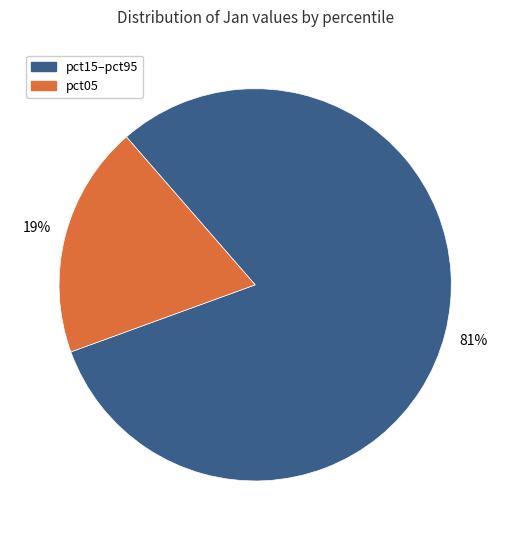

Is there any slice that represents more than half of the pie?

Yes